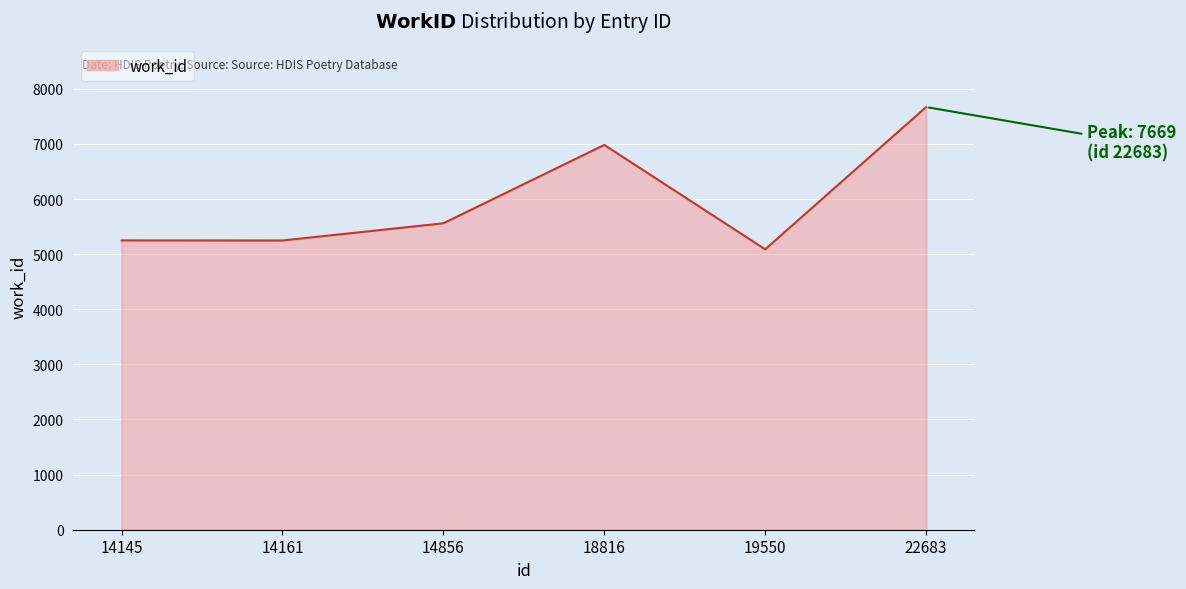

What value does the data have at 14145, to the nearest 10?

5250